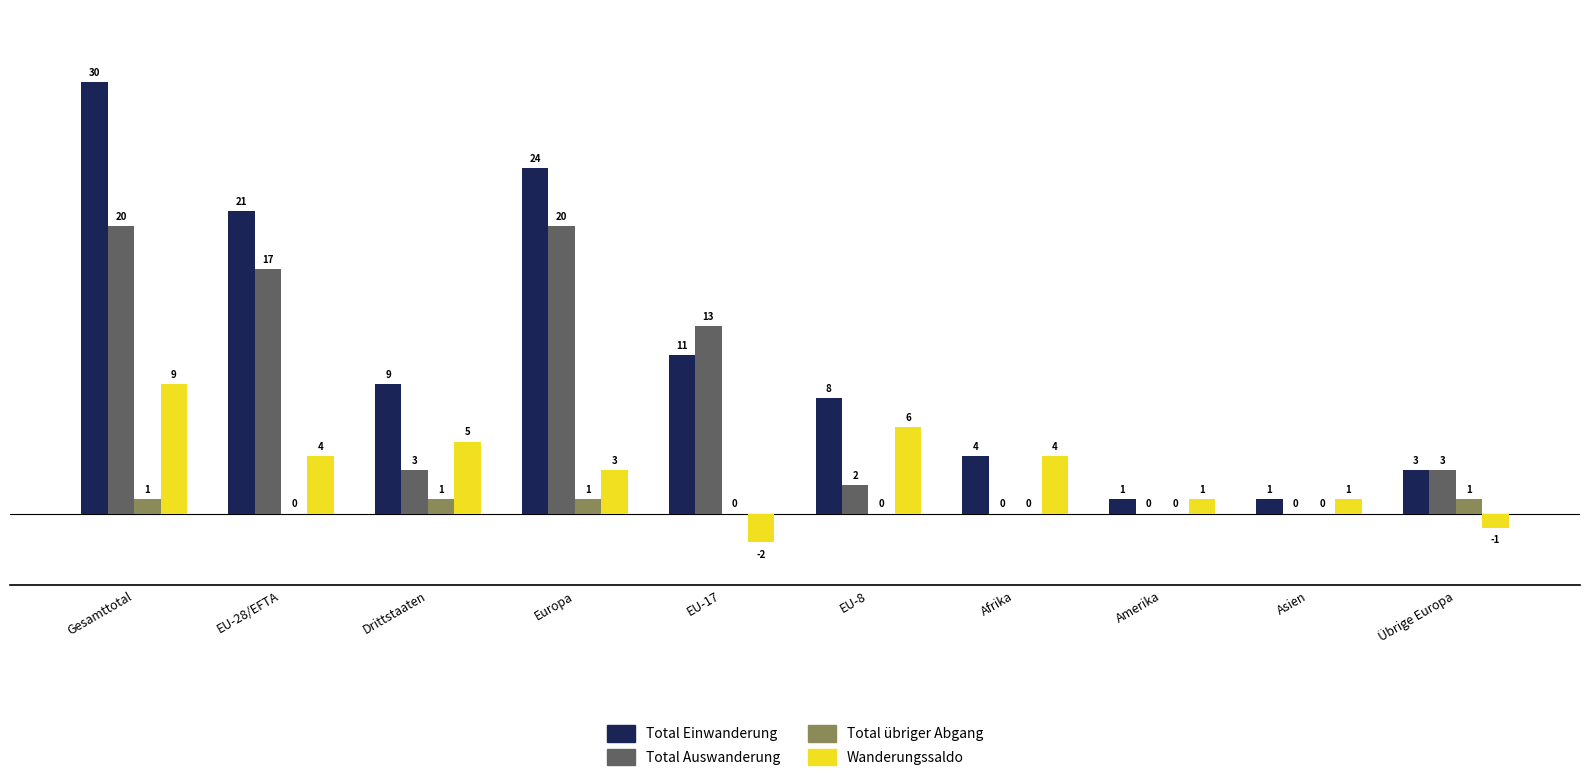

Reading left to right, list all the values displayed in this chart.

Total Einwanderung: Gesamttotal=30	EU-28/EFTA=21	Drittstaaten=9	Europa=24	EU-17=11	EU-8=8	Afrika=4	Amerika=1	Asien=1	Übrige Europa=3
Total Auswanderung: Gesamttotal=20	EU-28/EFTA=17	Drittstaaten=3	Europa=20	EU-17=13	EU-8=2	Afrika=0	Amerika=0	Asien=0	Übrige Europa=3
Total übriger Abgang: Gesamttotal=1	EU-28/EFTA=0	Drittstaaten=1	Europa=1	EU-17=0	EU-8=0	Afrika=0	Amerika=0	Asien=0	Übrige Europa=1
Wanderungssaldo: Gesamttotal=9	EU-28/EFTA=4	Drittstaaten=5	Europa=3	EU-17=-2	EU-8=6	Afrika=4	Amerika=1	Asien=1	Übrige Europa=-1